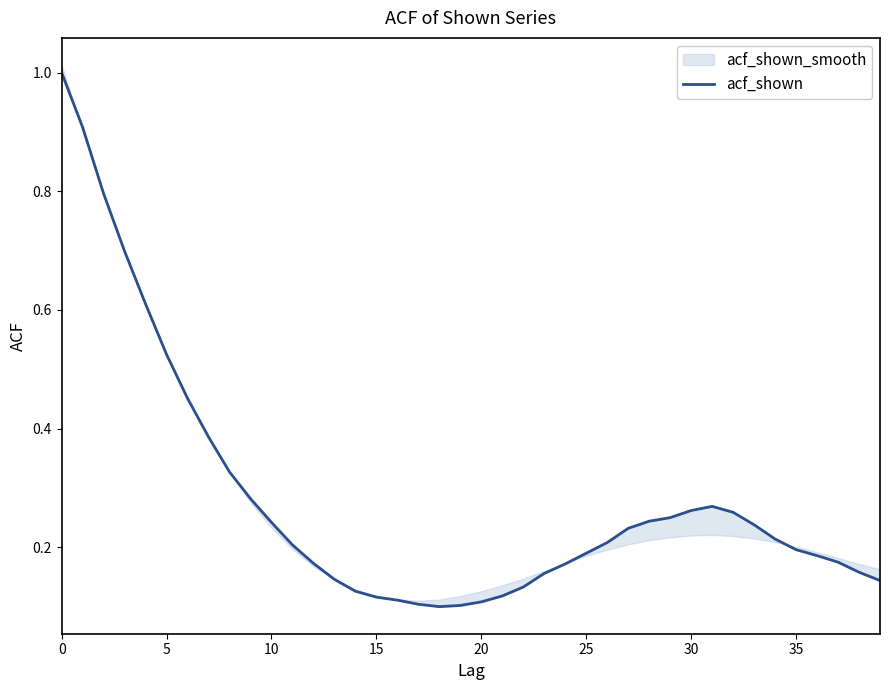

What is the difference between the second highest and minimum values?

0.8